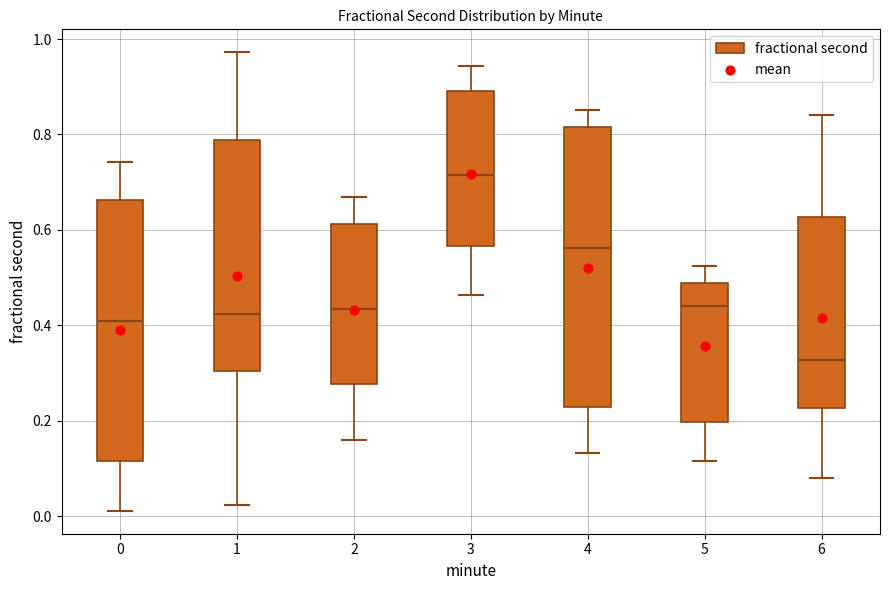

Which box is the tallest, from its lower edge to its upper edge?

4